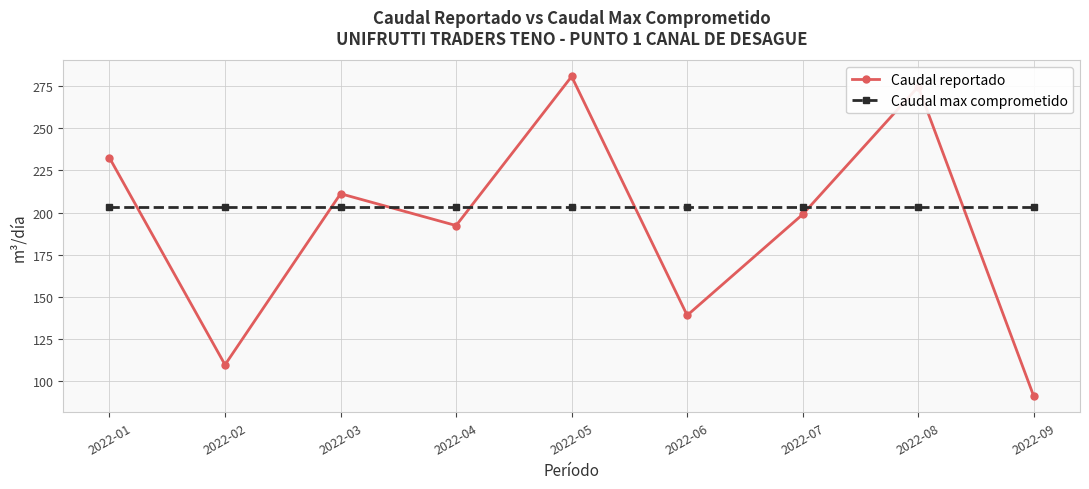

What are all the series names shown in the legend?

Caudal reportado, Caudal max comprometido